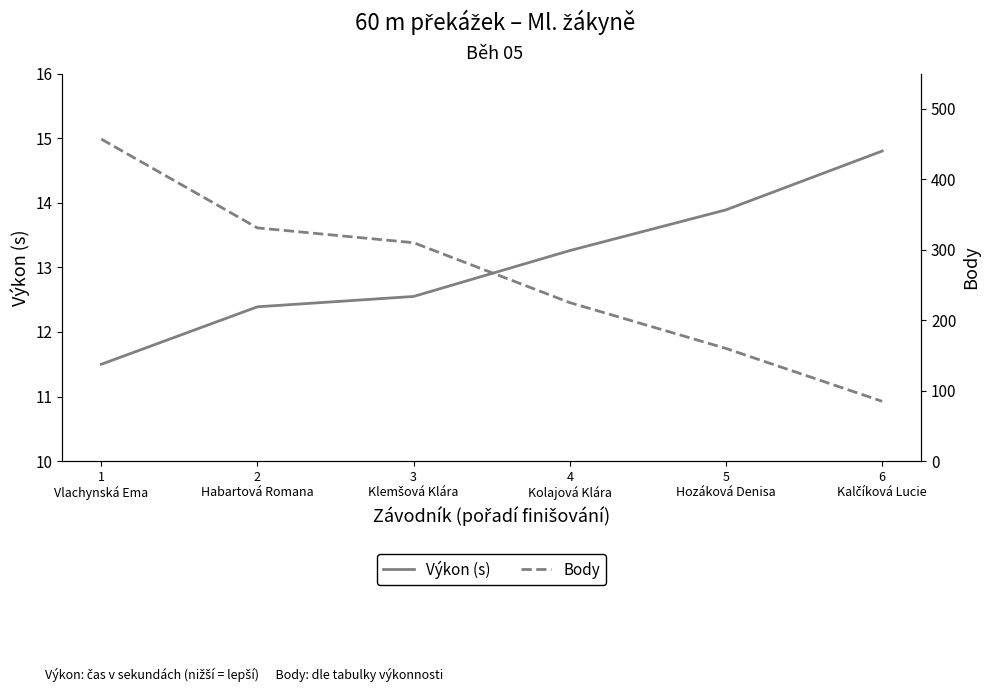

The value of Body at 4
Kolajová Klára is 357.1. True or false?

False